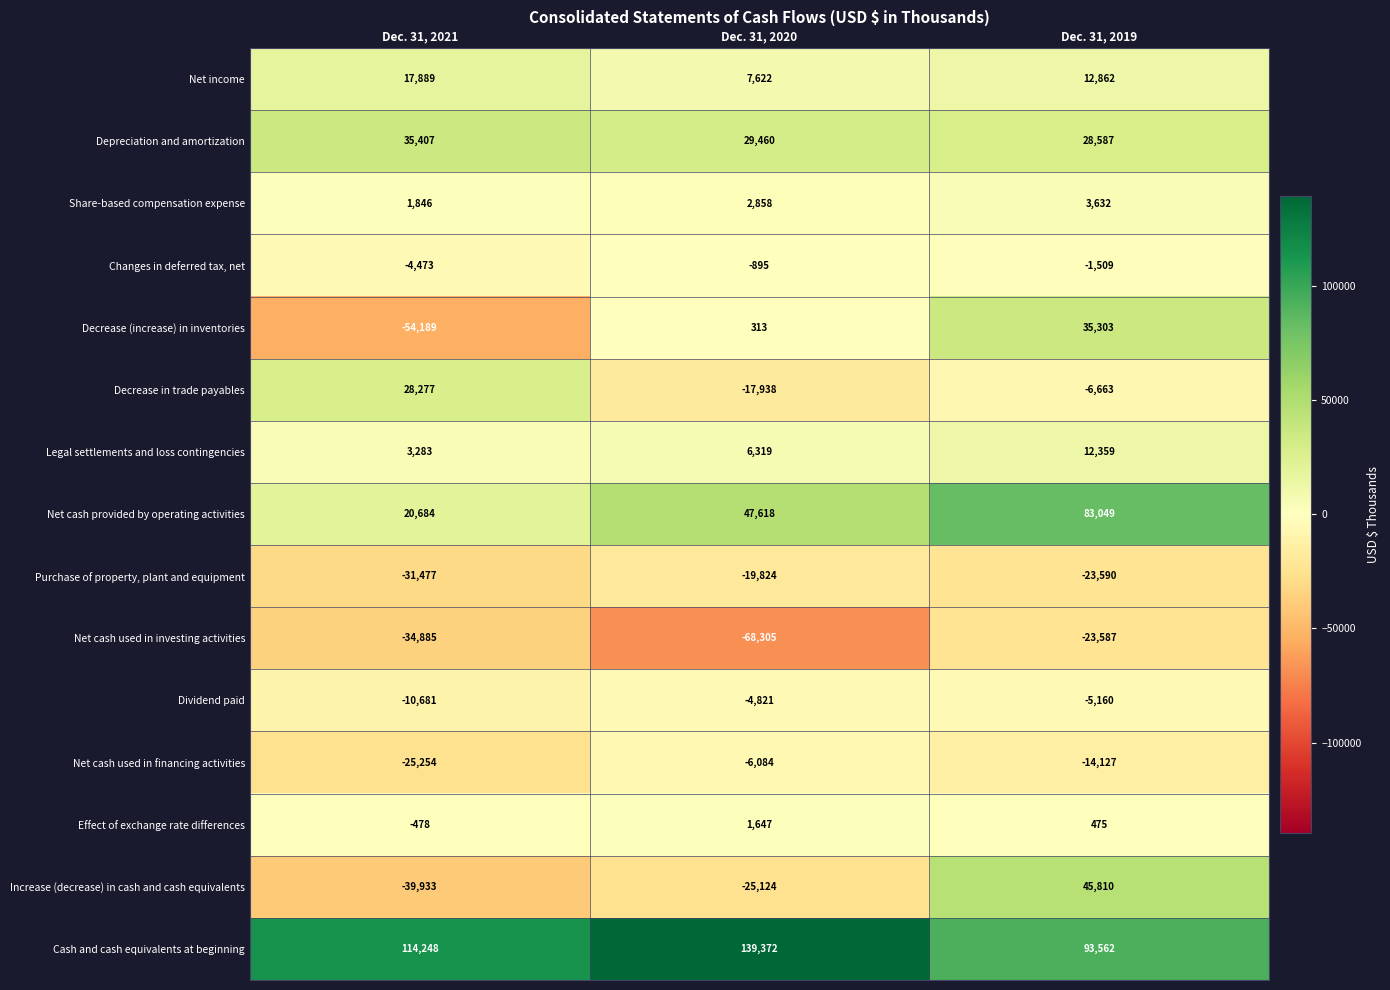

Is it true that Legal settlements and loss contingencies equals 4349 at Dec. 31, 2021?

False